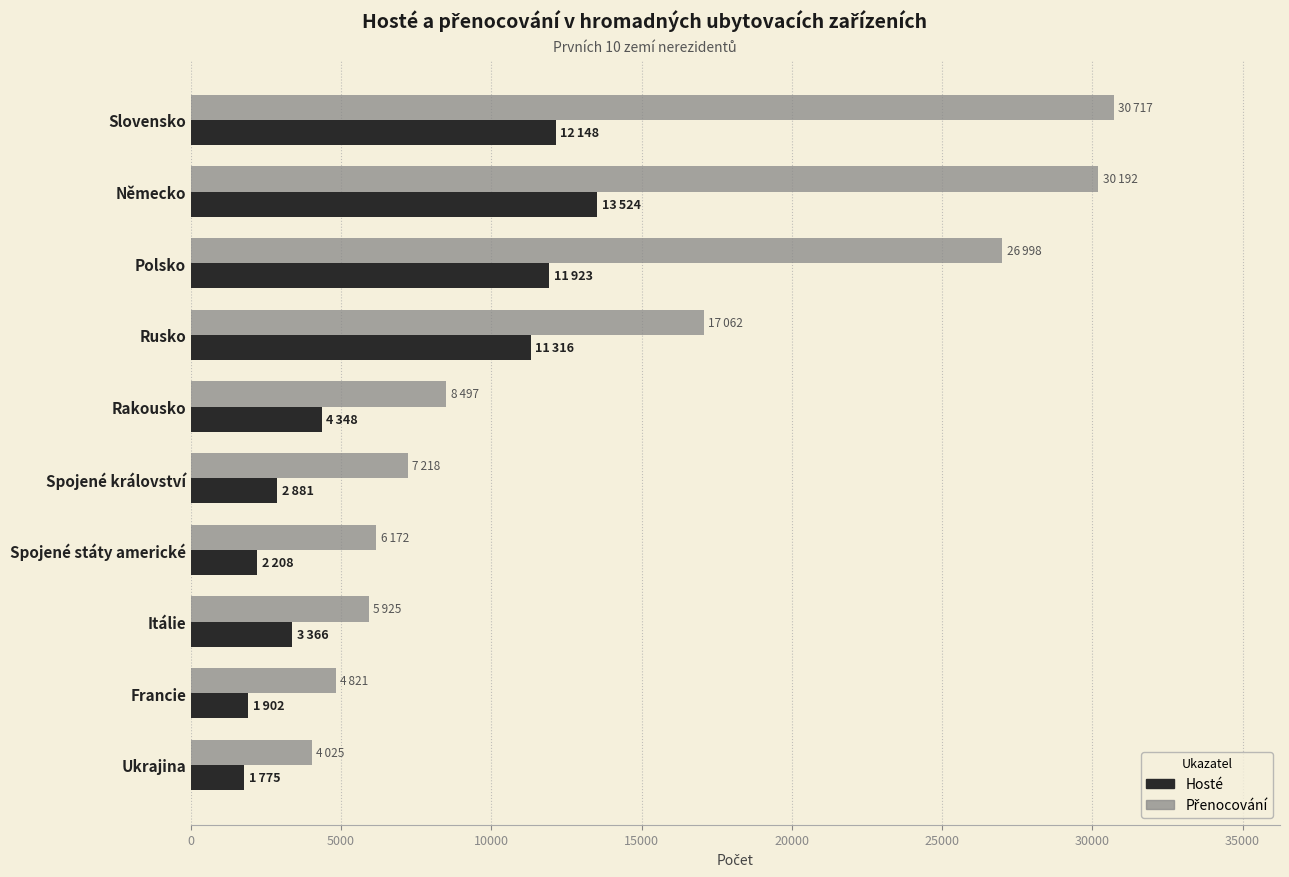

At how many categories does at least one series exceed 20207?

3